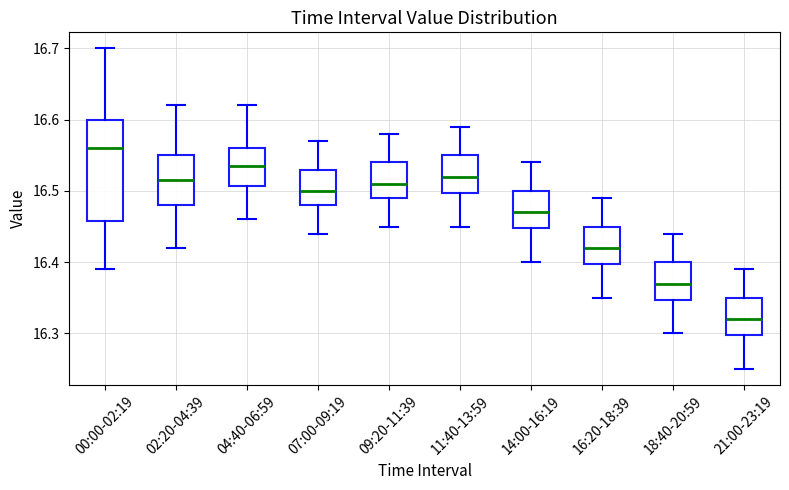

Which box's median line is the lowest?

21:00-23:19